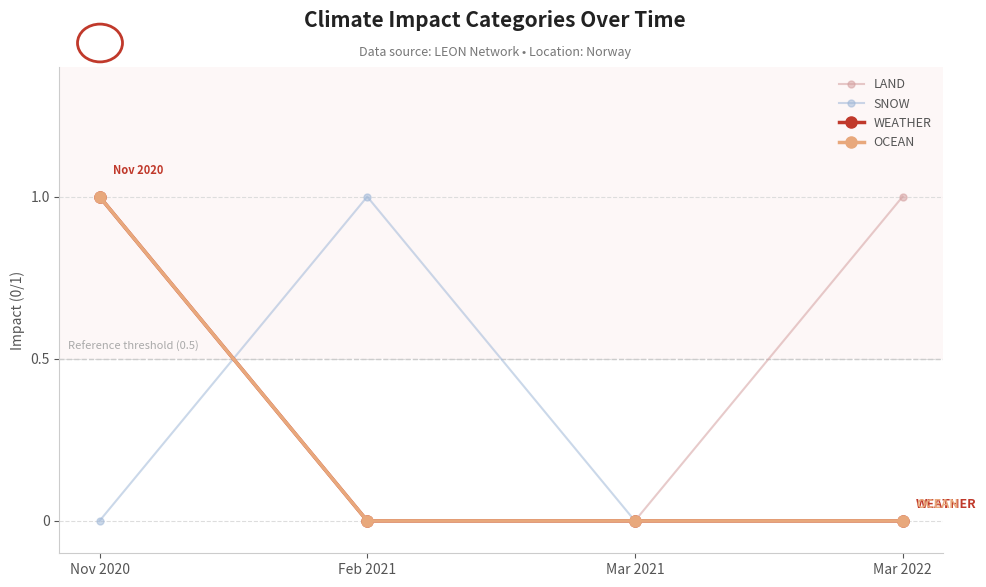

What position from the right is Feb 2021?

3